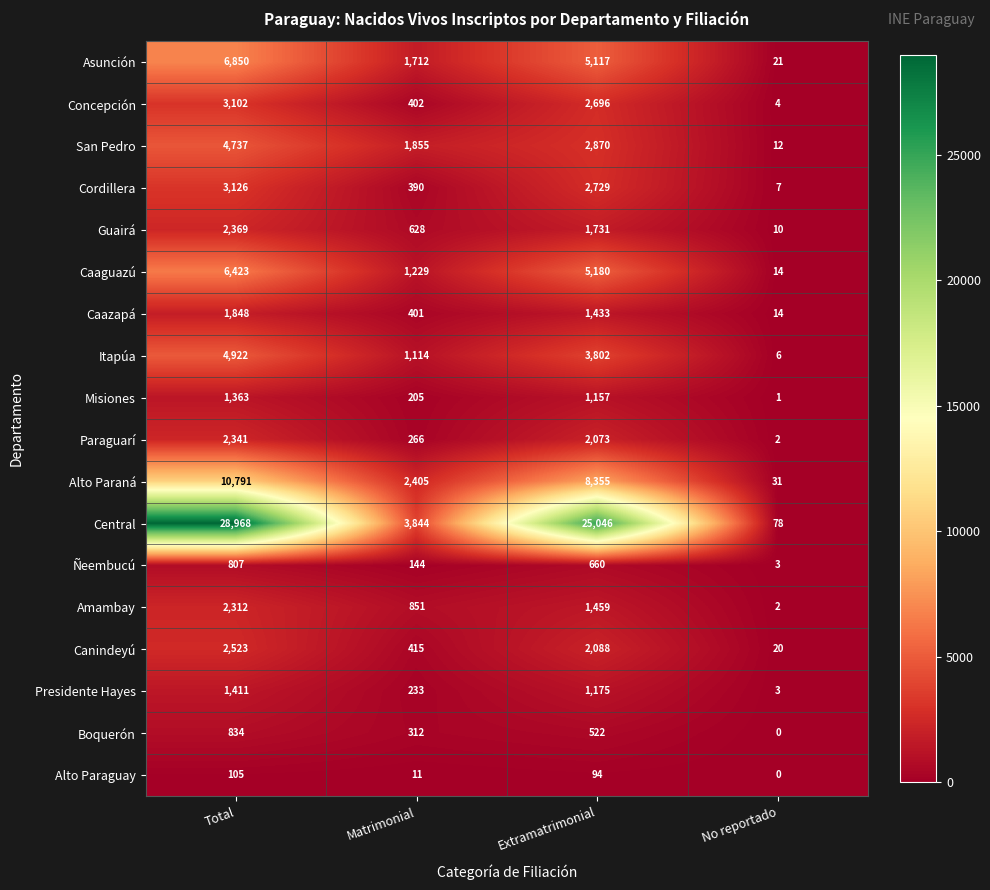

The Itapúa series shows 1114 at Matrimonial. True or false?

True